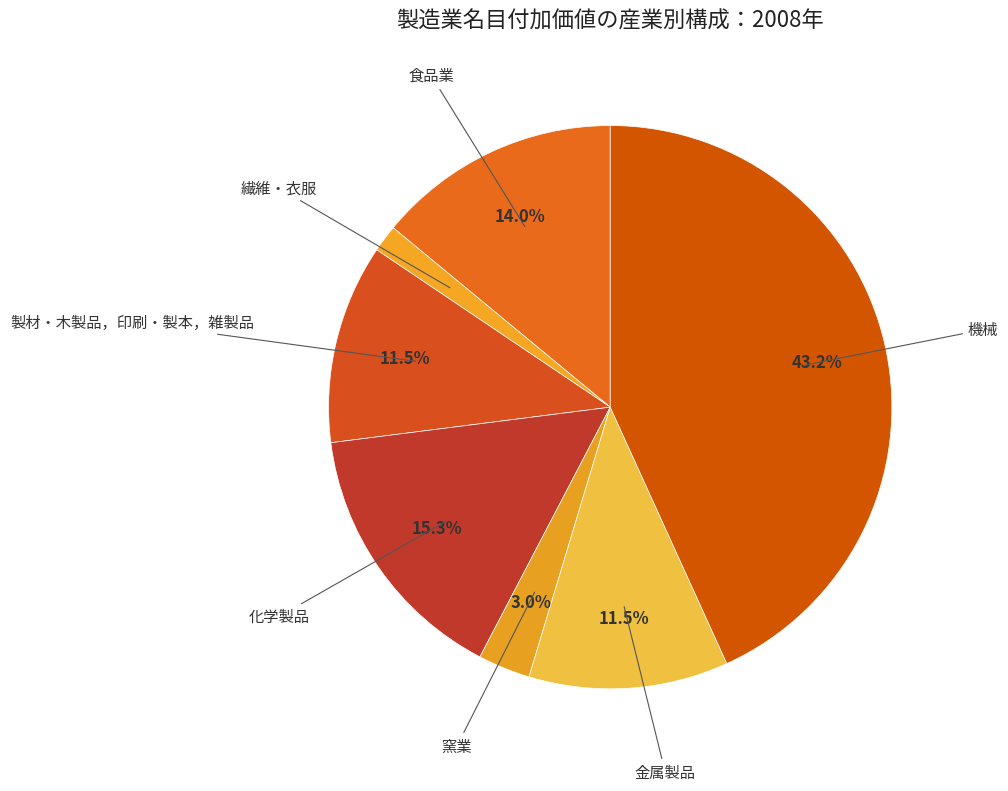

What is the largest slice in the pie chart?

機械